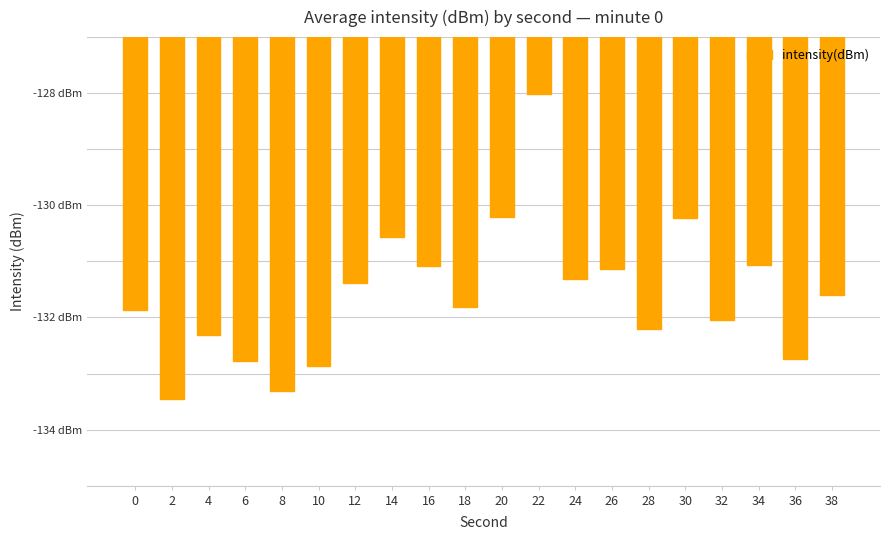

Rank the categories by value from lowest to highest.

2, 8, 10, 6, 36, 4, 28, 32, 0, 18, 38, 12, 24, 26, 16, 34, 14, 30, 20, 22